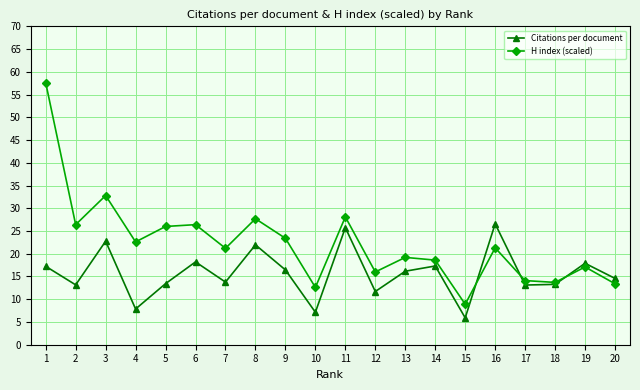

At which label is H index (scaled) closest to 33?

3